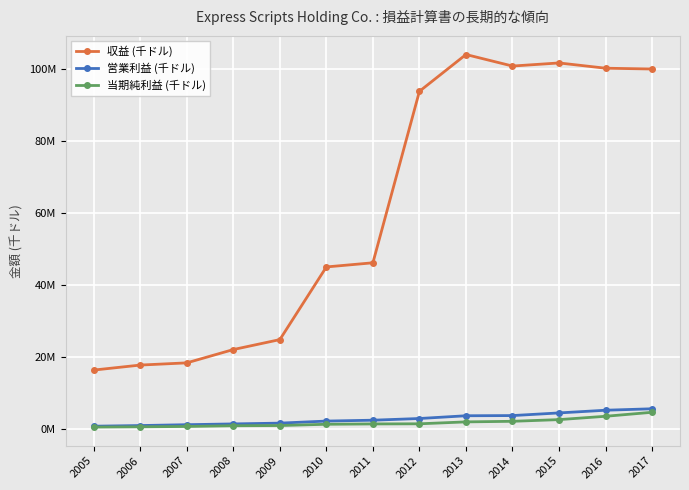

Is it true that 収益 (千ドル) equals 44973200 at 2010?

True